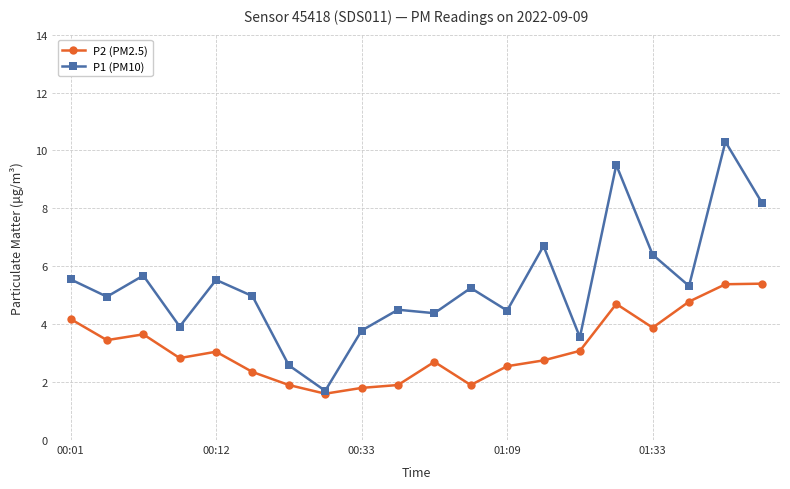

What is the value of the P2 (PM2.5) point at the 10th from the left?

1.9